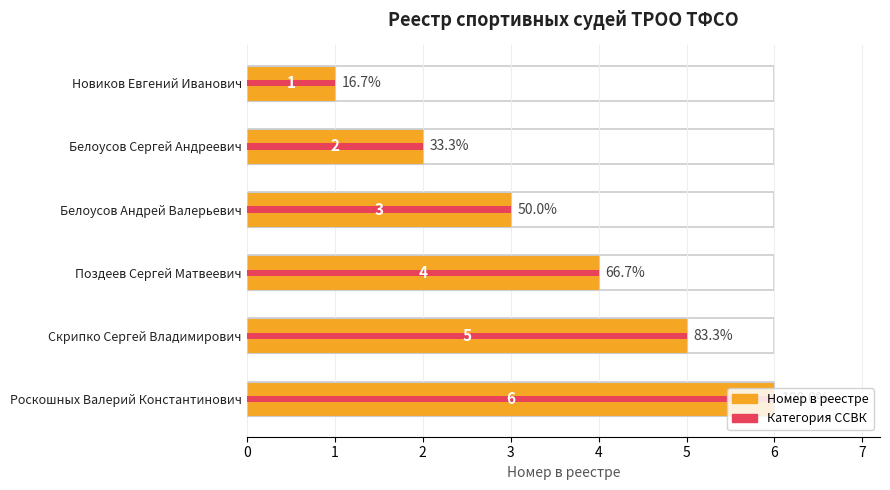

How many bars are there in each group?

2